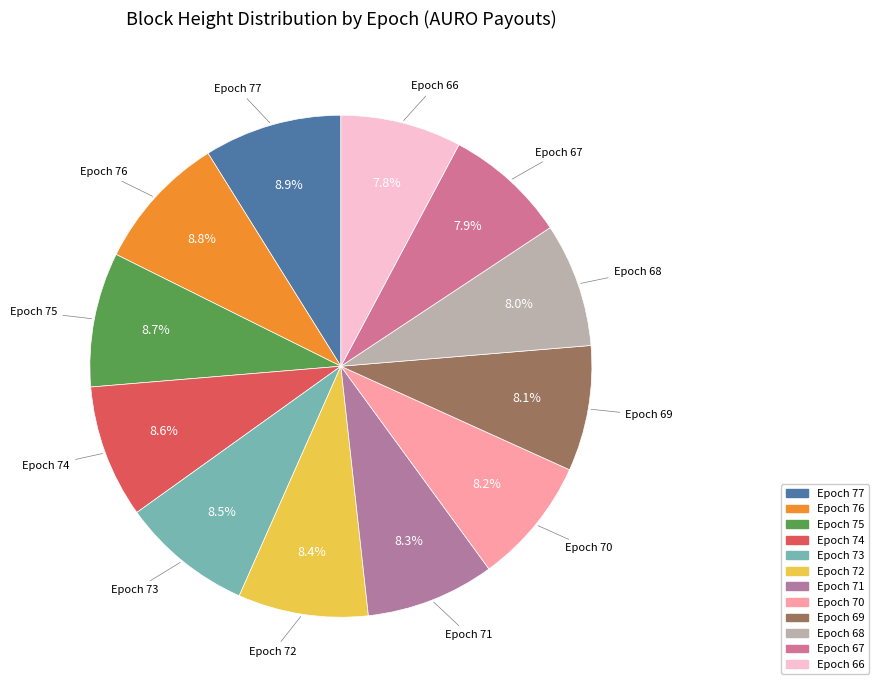

Combined, what portion of the pie is Epoch 77 and Epoch 70?

17.1%